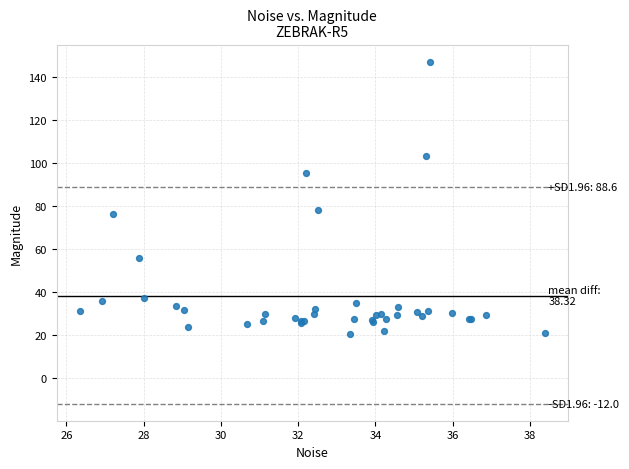

What Y value in the scatter plot is closest to 83?

78.3